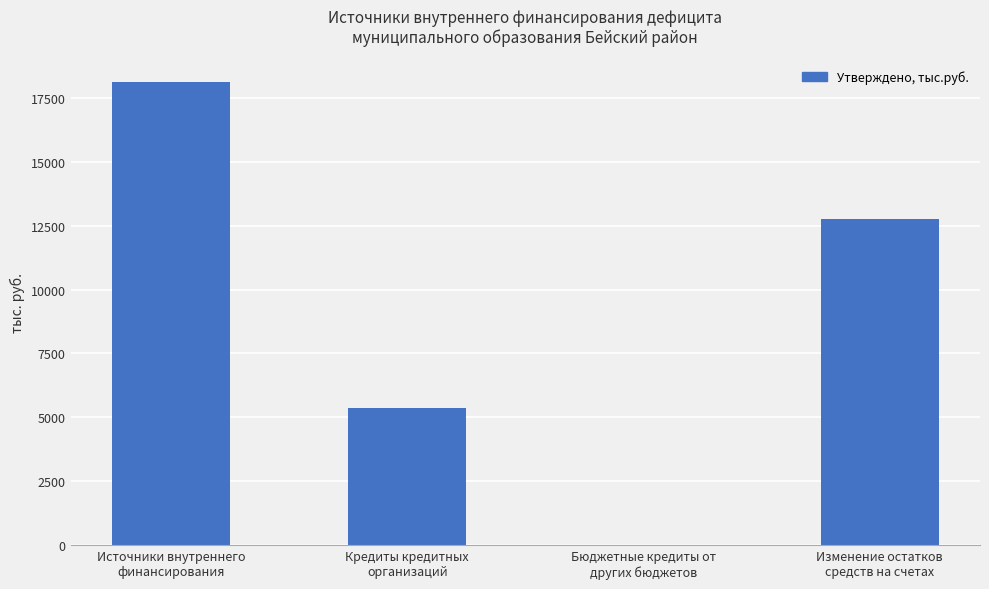

What is the maximum value shown in the chart?

18102